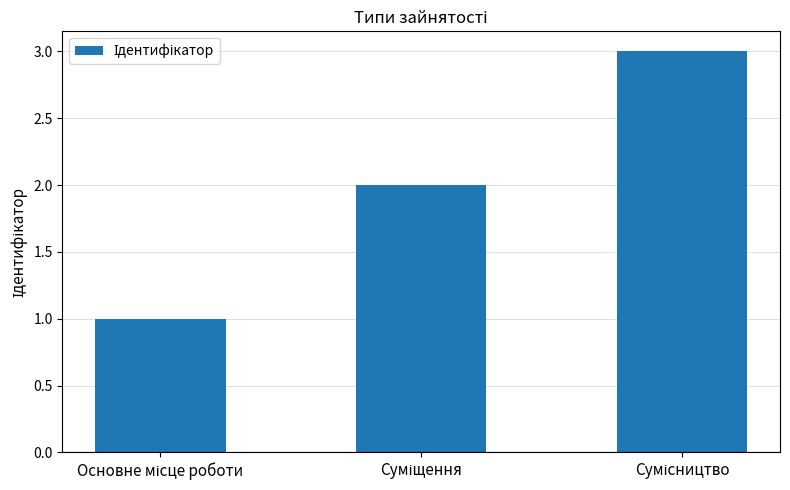

Does the chart contain stacked bars?

No